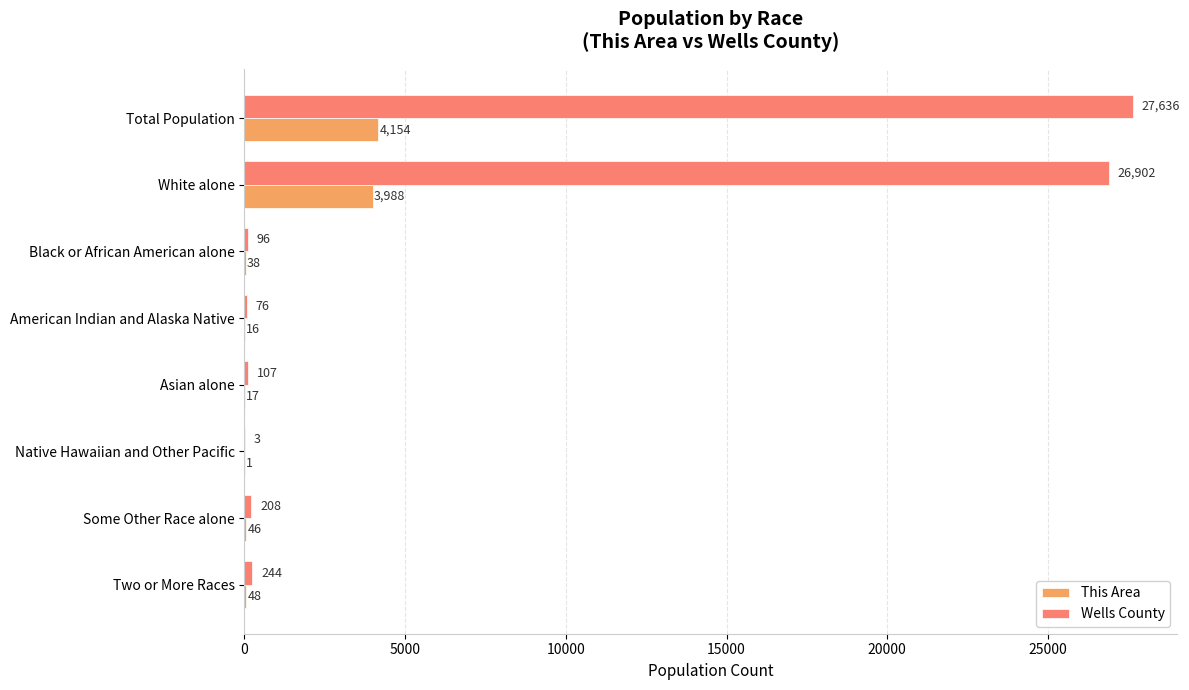

Is it true that This Area equals 38 at Black or African American alone?

True